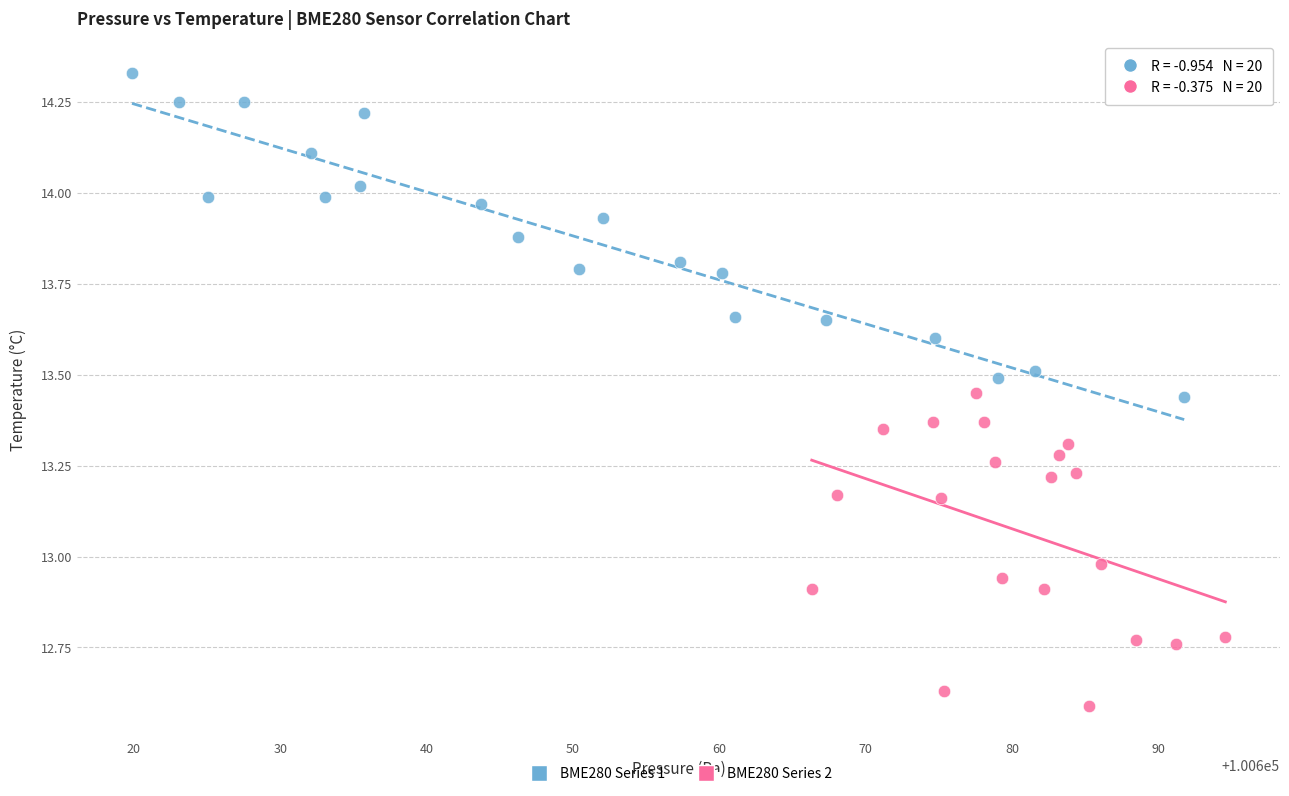

Which series reaches the maximum Y coordinate?

BME280 Series 1